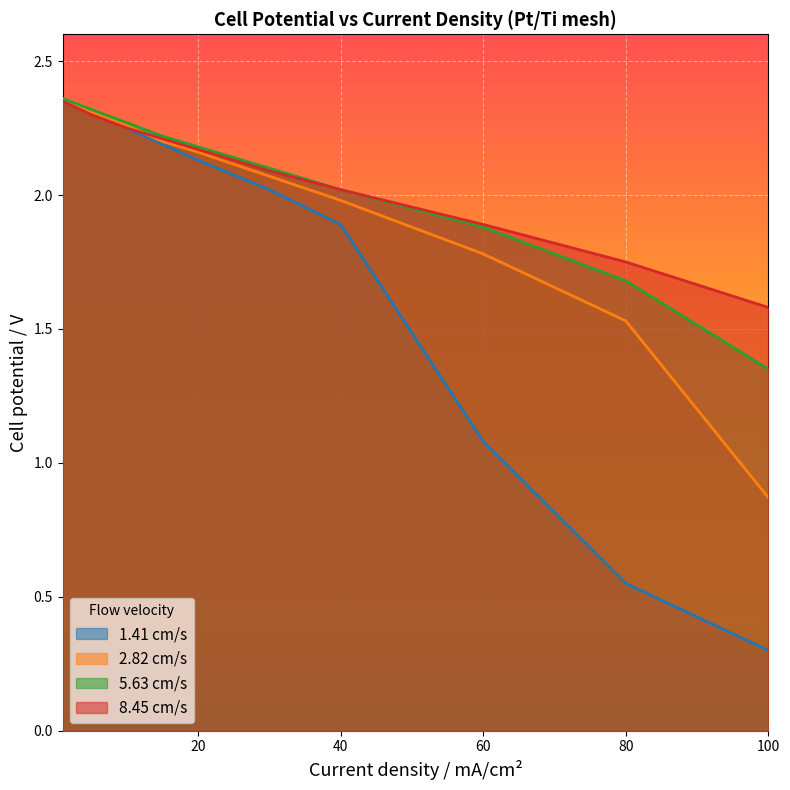

True or false: 2.82 cm/s has more than 1 points higher than both neighbors.

False